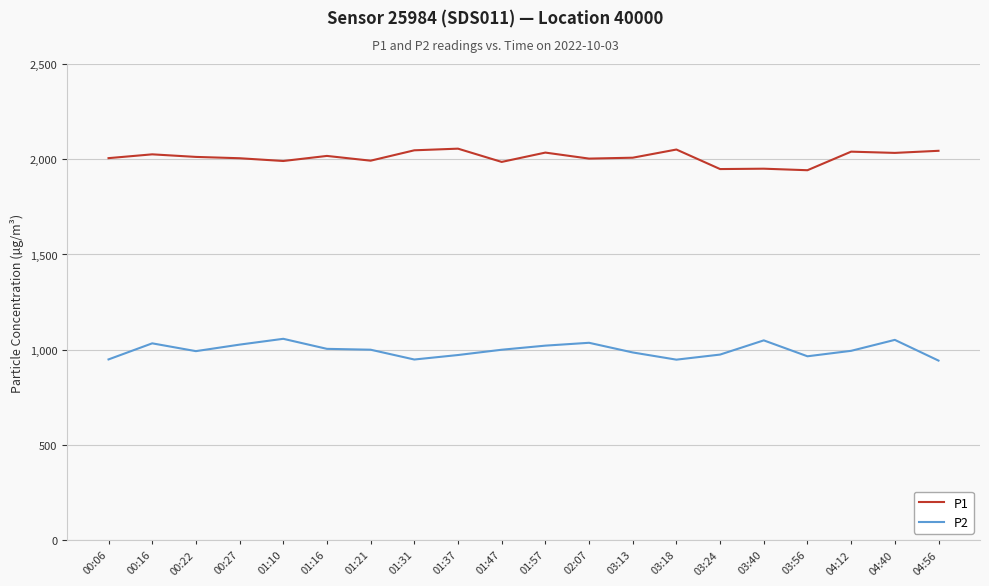

What is the difference between the maximum and minimum values in the P1 series?

113.2